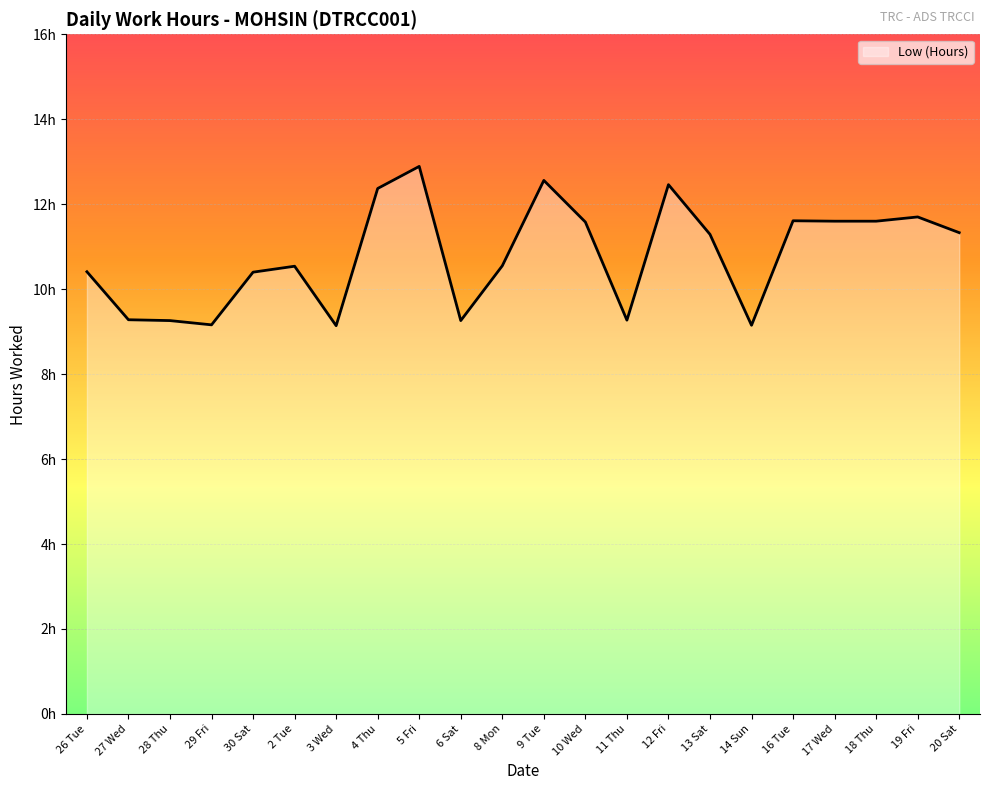

What is the change in value from 29 Fri to 10 Wed?

+2.4